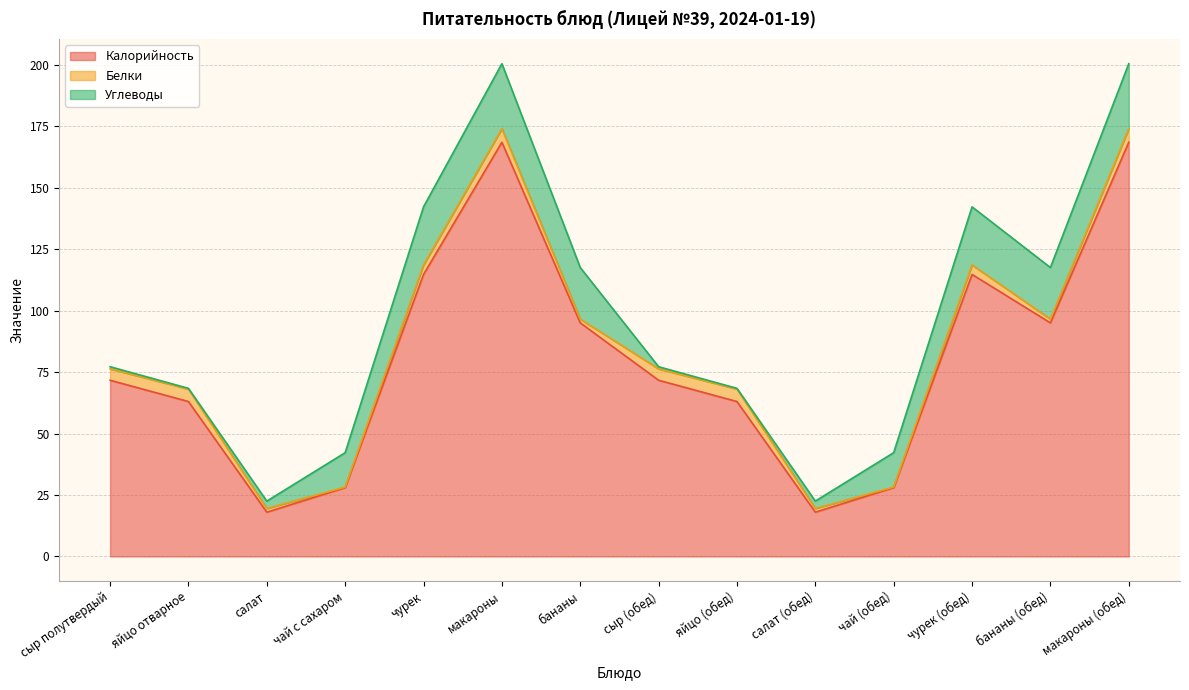

What is the difference between the second highest and second lowest values in the Калорийность series?

150.4